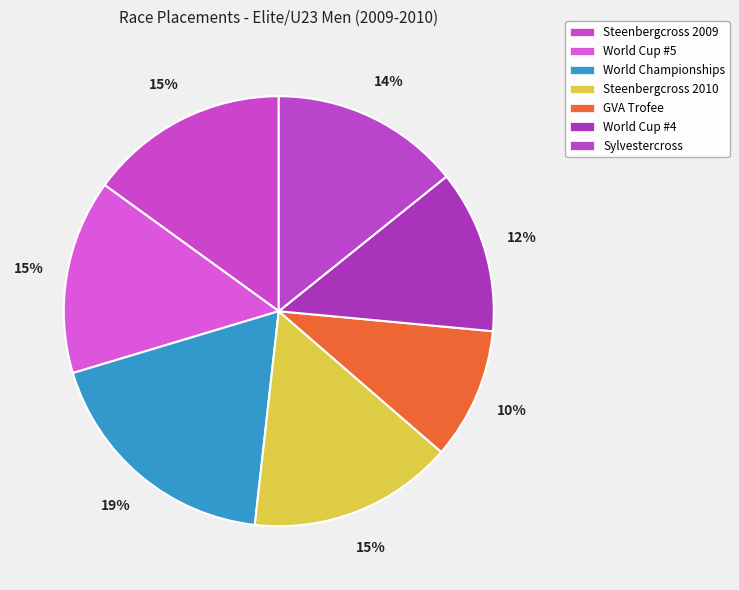

To the nearest percent, what is the combined percentage of World Cup #5 and World Cup #4?

27%